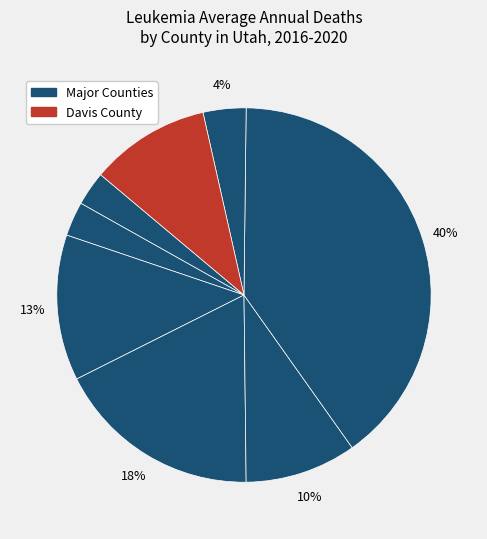

How many slices are in this pie chart?

8